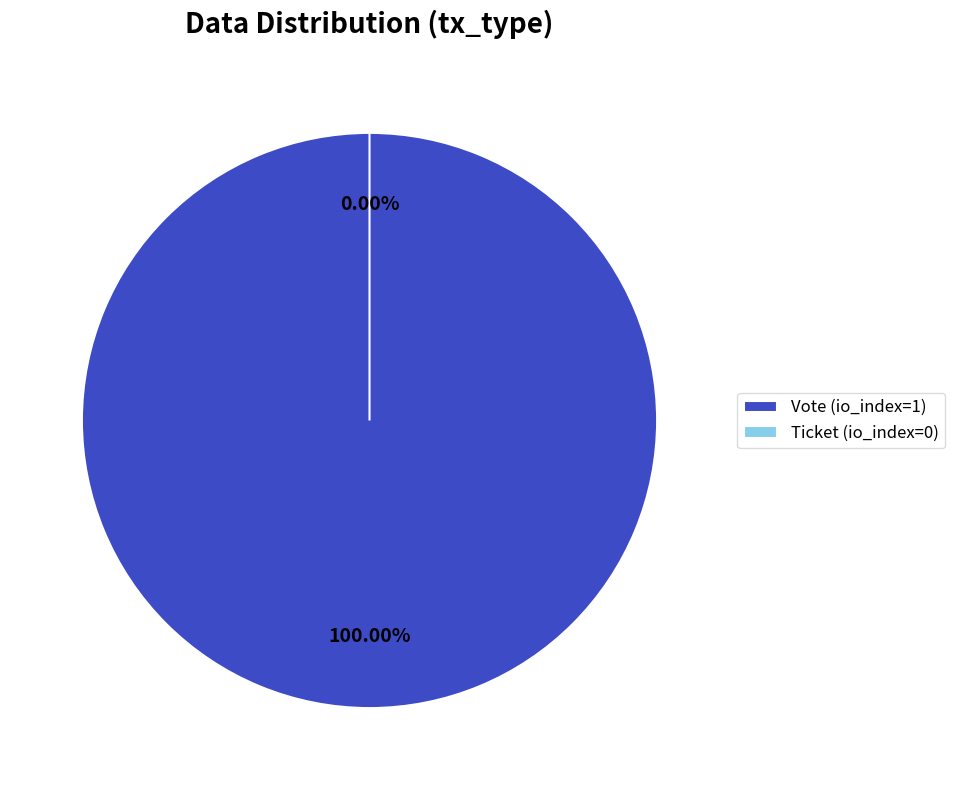

True or false: Vote (io_index=1) accounts for 100% of the total.

True